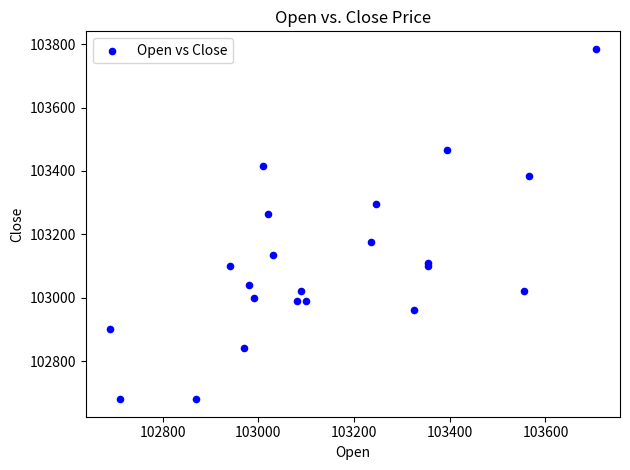

What Y value in the scatter plot is closest to 103232?

103265